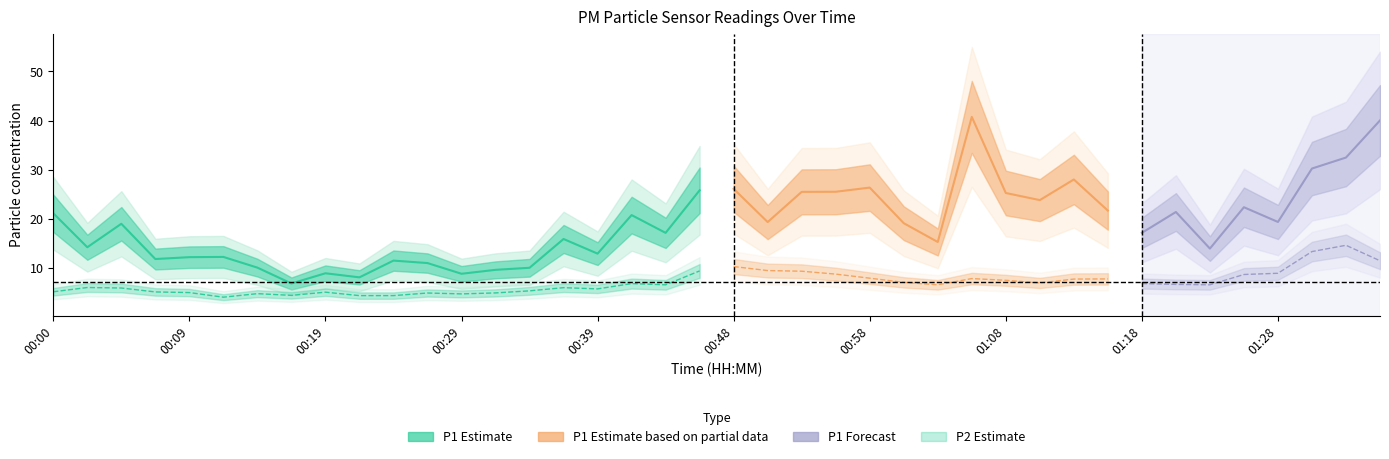

What is the difference between the P1 values at 00:46 and 00:36?

9.9